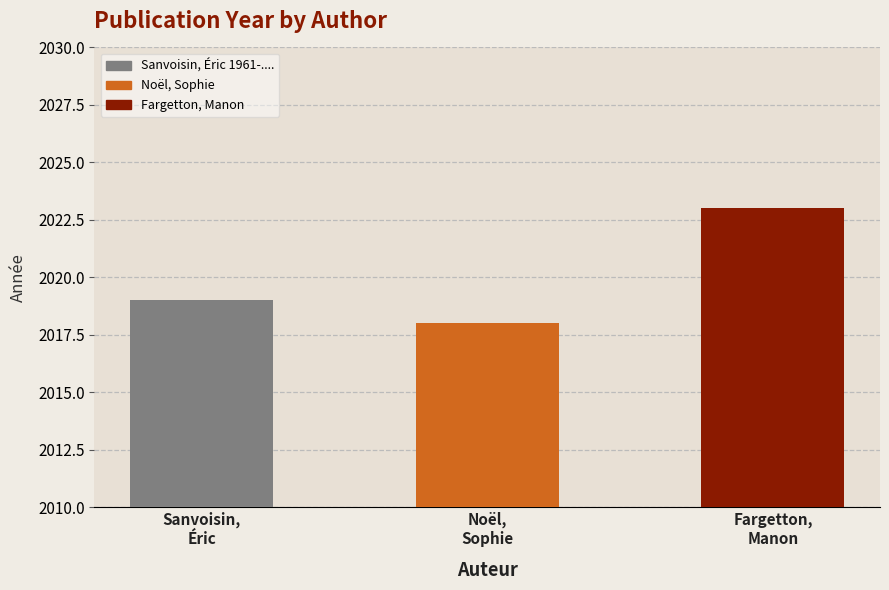

The chart shows a value of 439 at Noël,
Sophie. True or false?

False